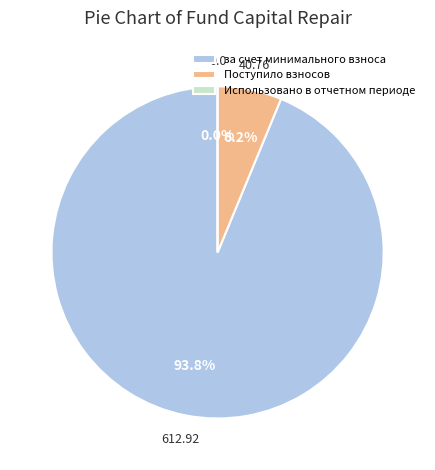

Rank the categories by value from lowest to highest.

Использовано в отчетном периоде, Поступило взносов, за счет минимального взноса